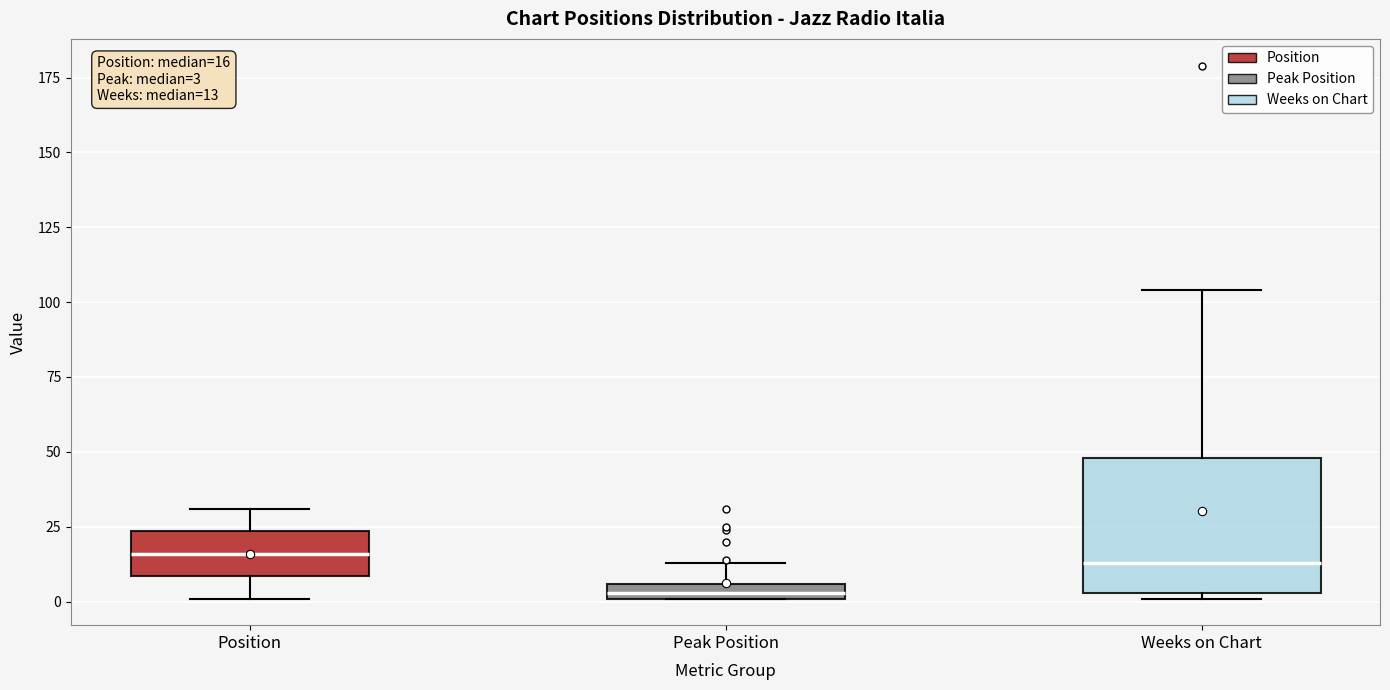

Comparing the boxes themselves (not the whiskers), which one is the tallest?

Weeks on Chart